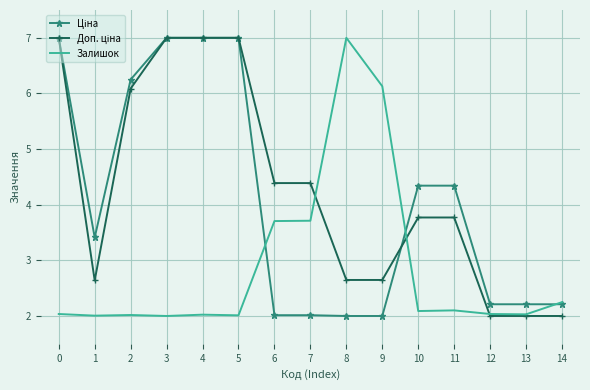

What is the spread (max minus min) of values at 6?

2.4